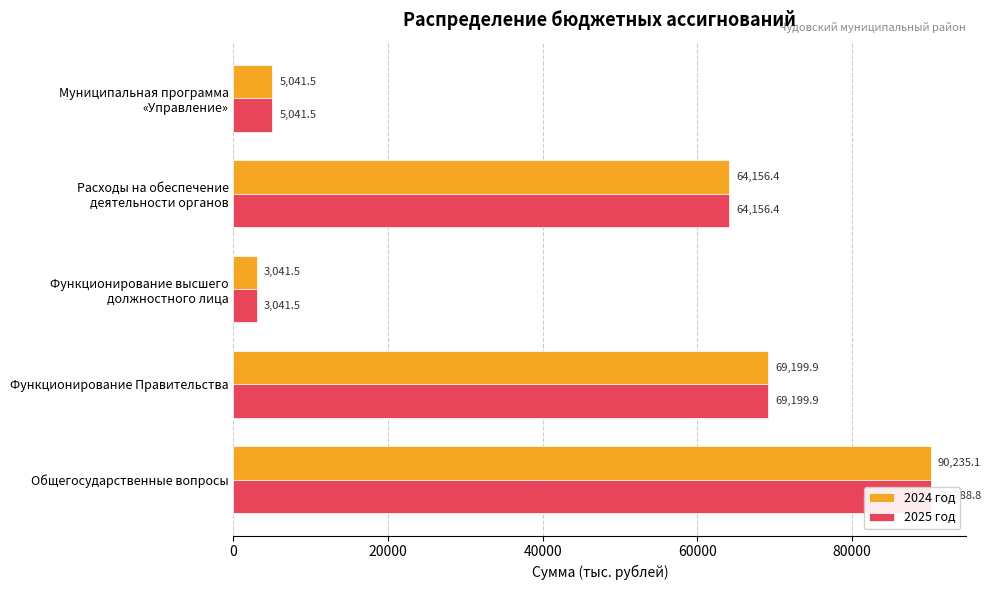

How many groups of bars are there?

5